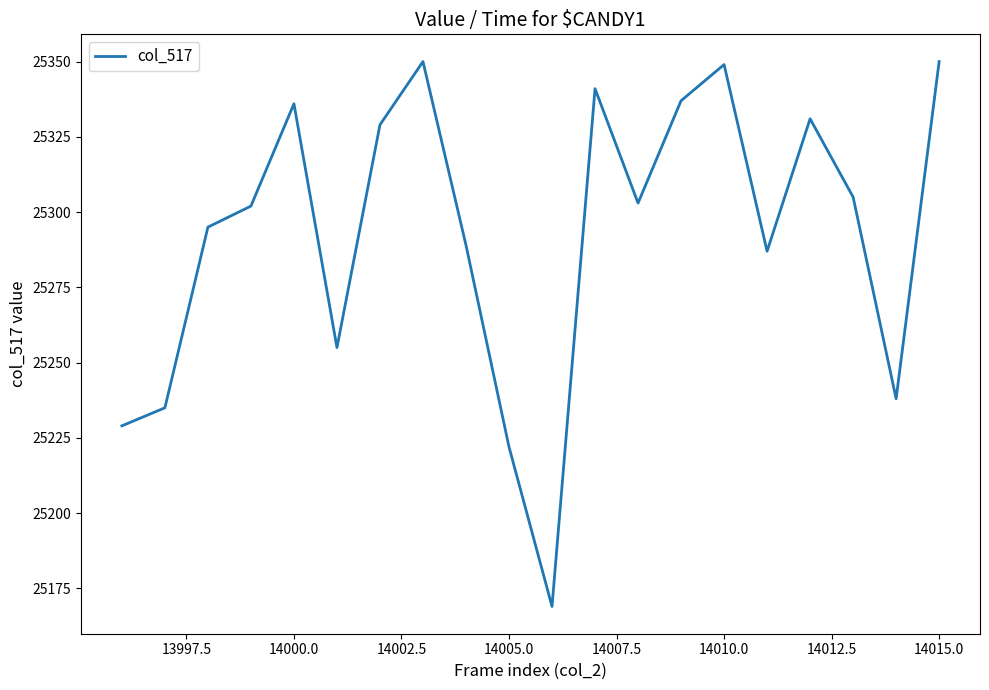

What is the minimum value shown in the chart?

25169